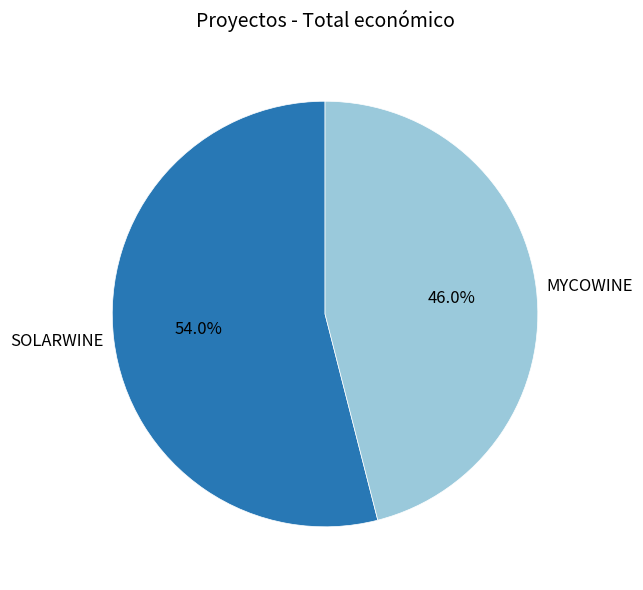

To the nearest percent, what percentage of the pie is SOLARWINE?

54%